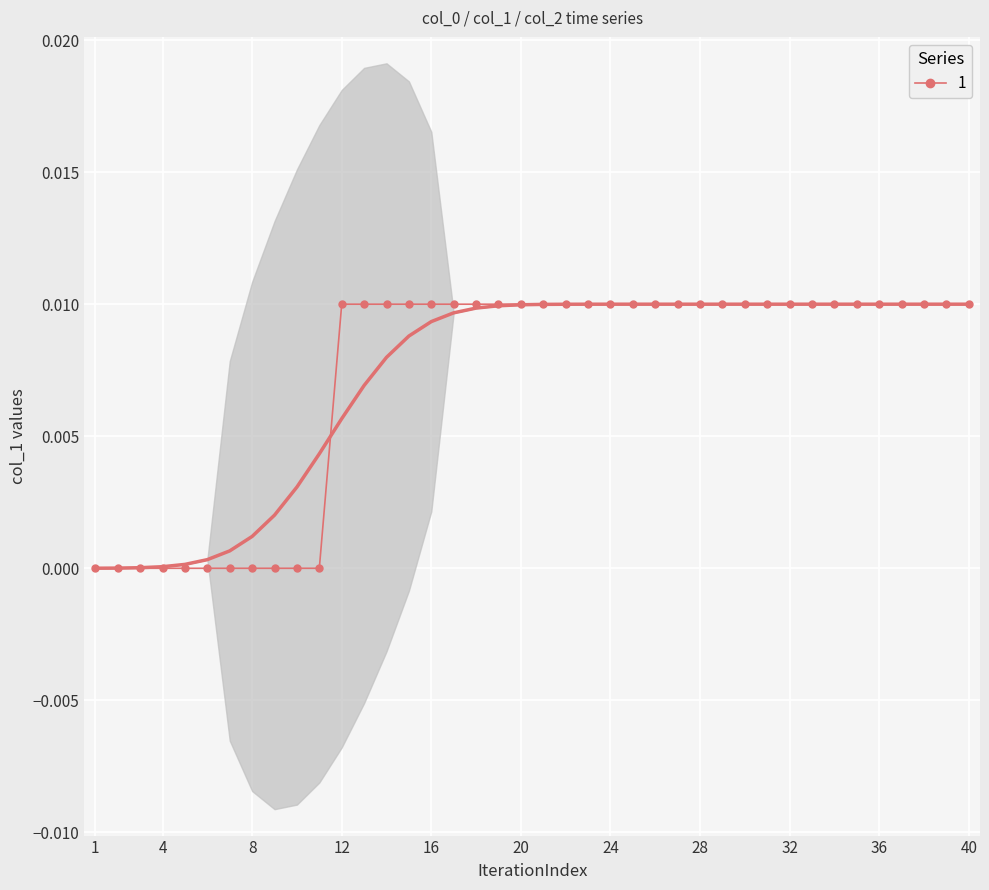

True or false: the data shows 0.0 at 00:05.

True